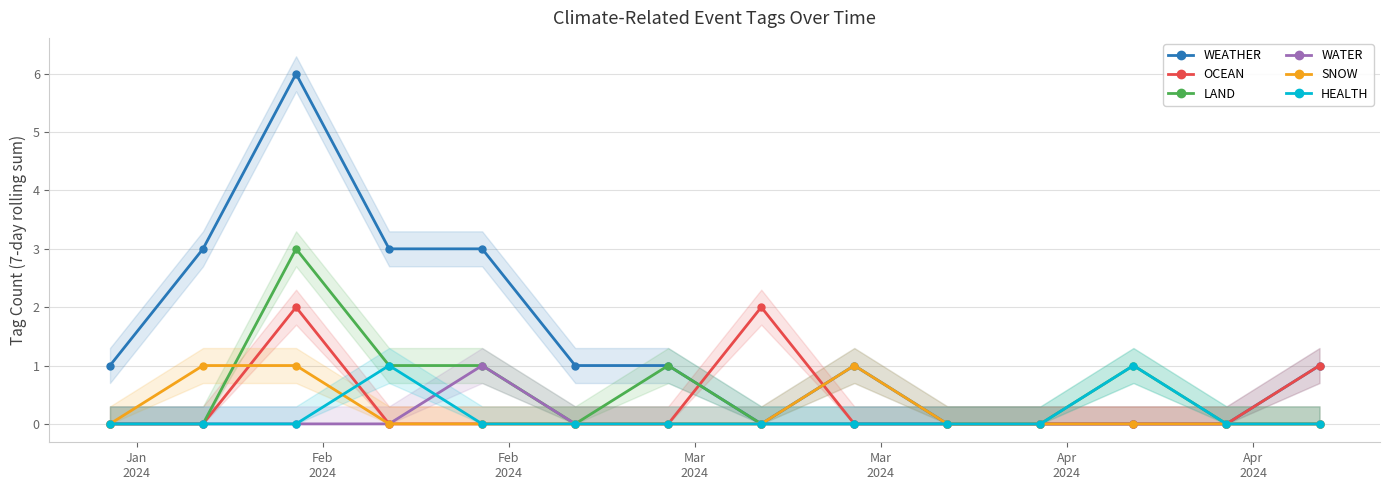

True or false: SNOW has more than 0 interior local peaks.

True